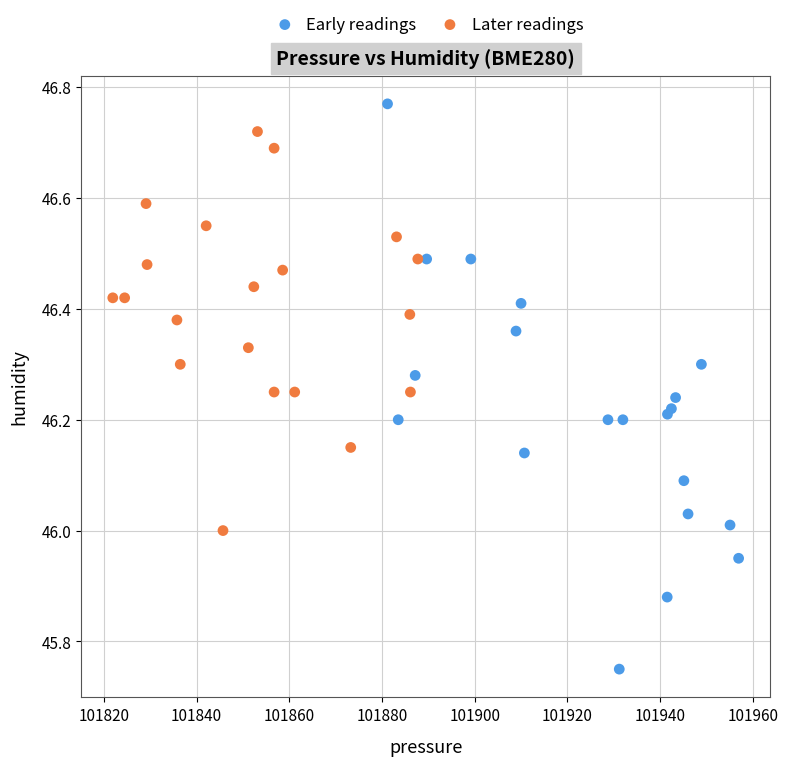

Which series contains the lowest Y value?

Early readings